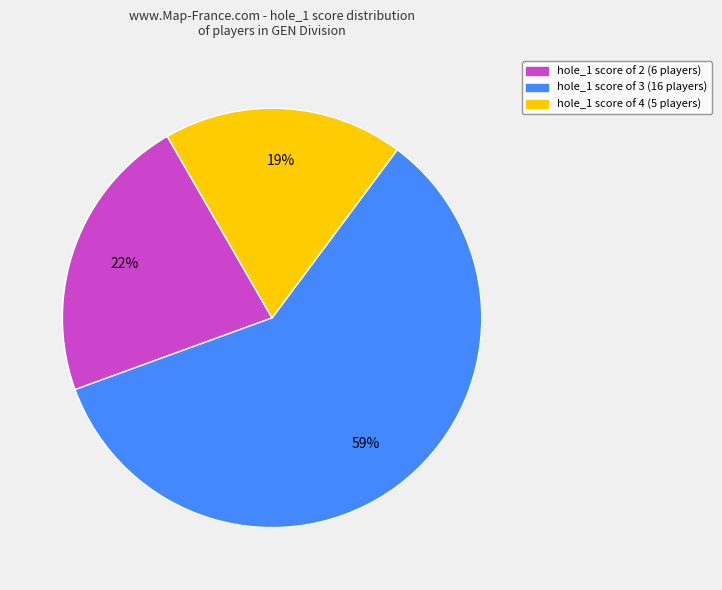

Is there a majority slice in this chart?

Yes